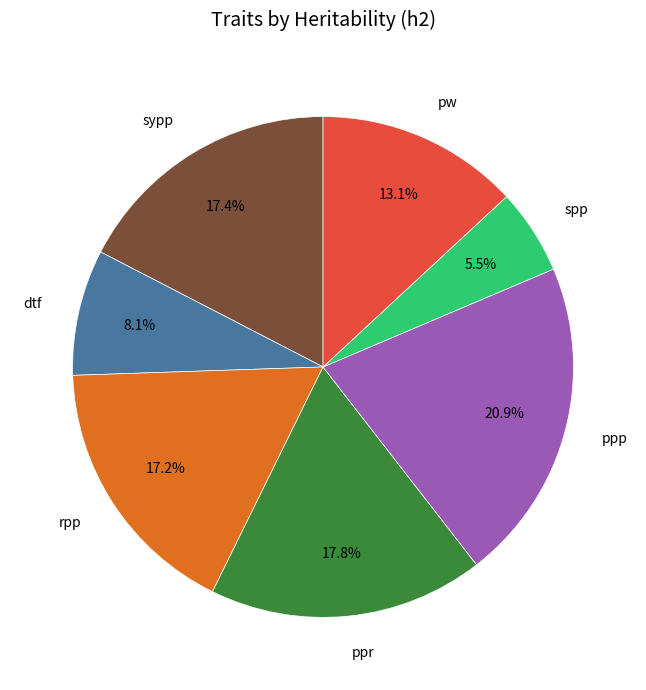

Does any single category account for the majority?

No